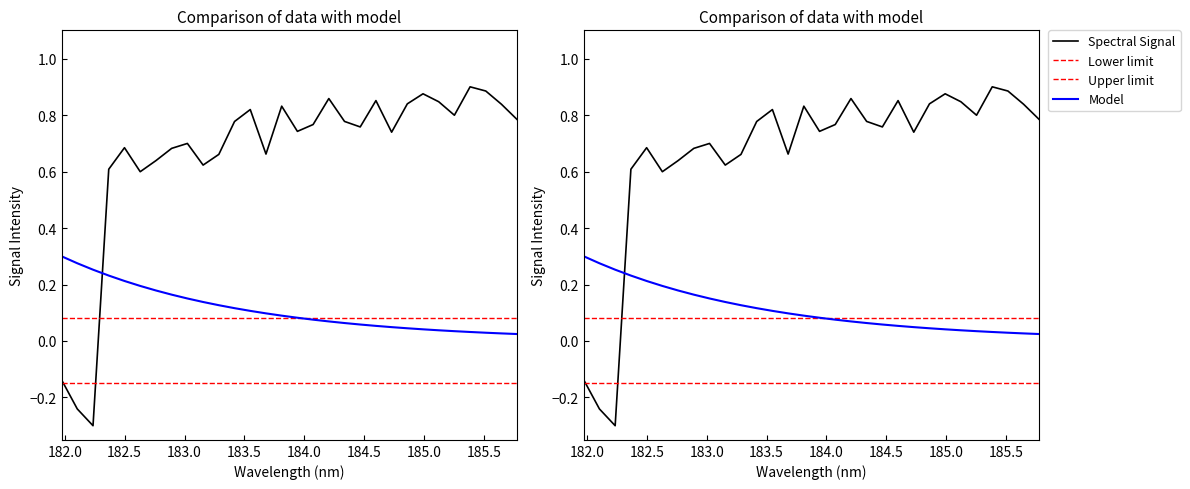

Does the chart display data point markers on the line(s)?

No